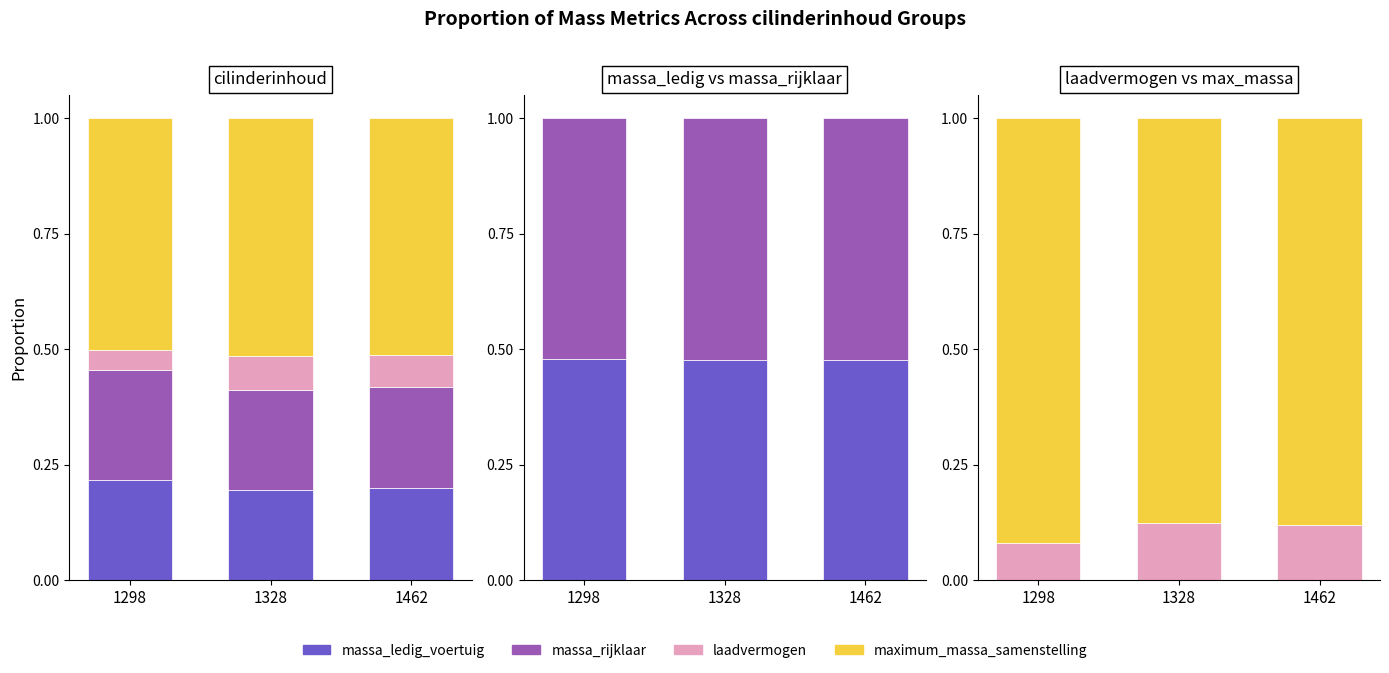

Is the value of massa_ledig_voertuig at 1298 greater than the value of laadvermogen at 1298?

Yes